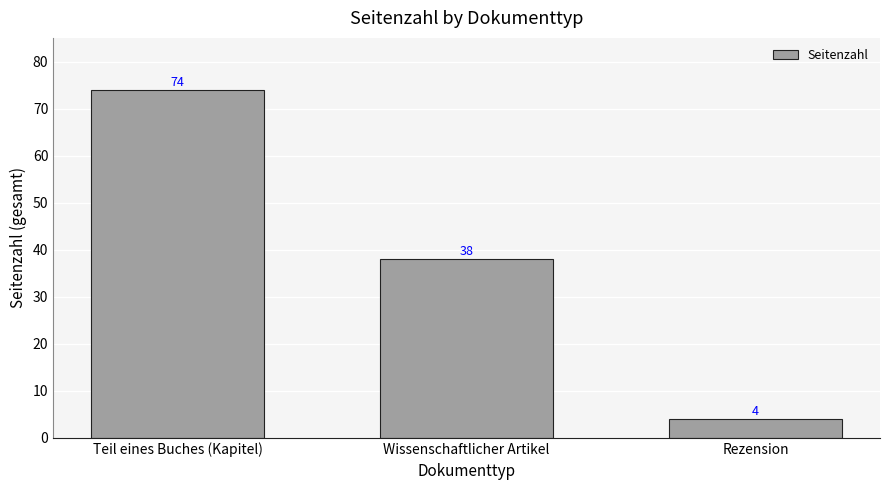

List the labels in order of value, smallest first.

Rezension, Wissenschaftlicher Artikel, Teil eines Buches (Kapitel)